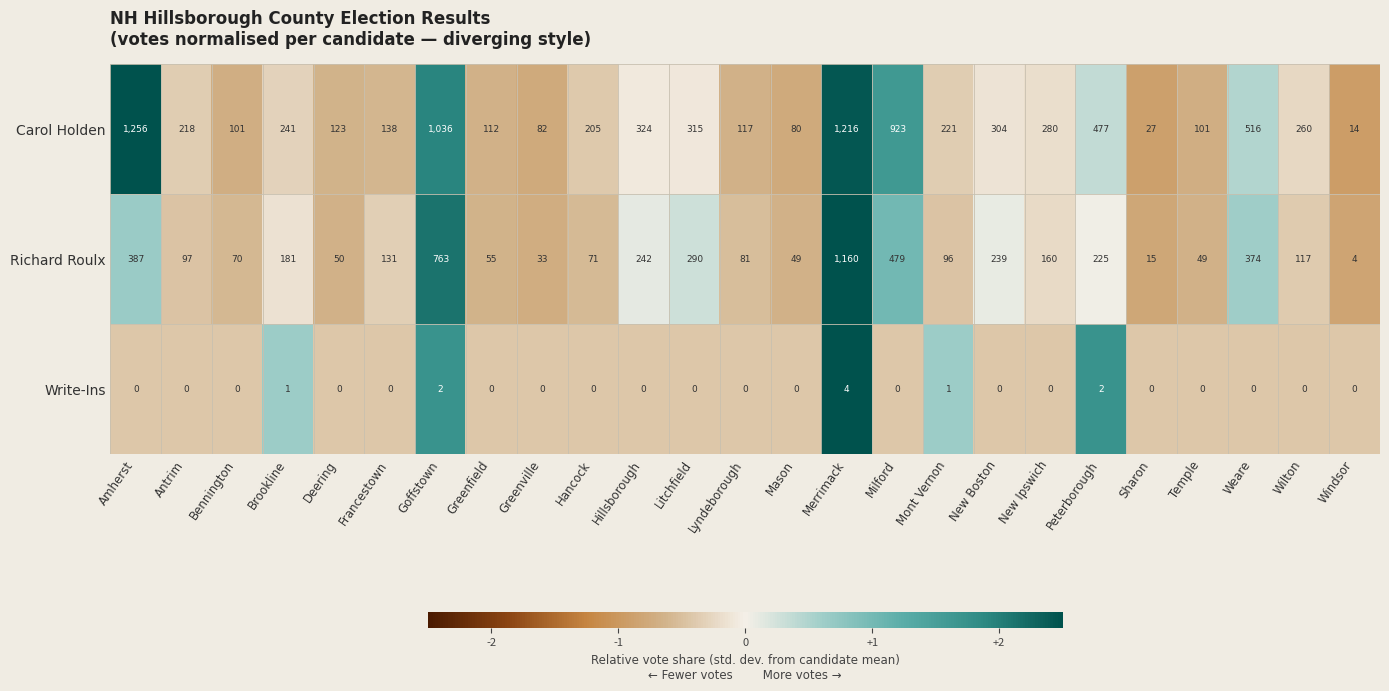

True or false: Richard Roulx has a value of 33 at Greenville.

True